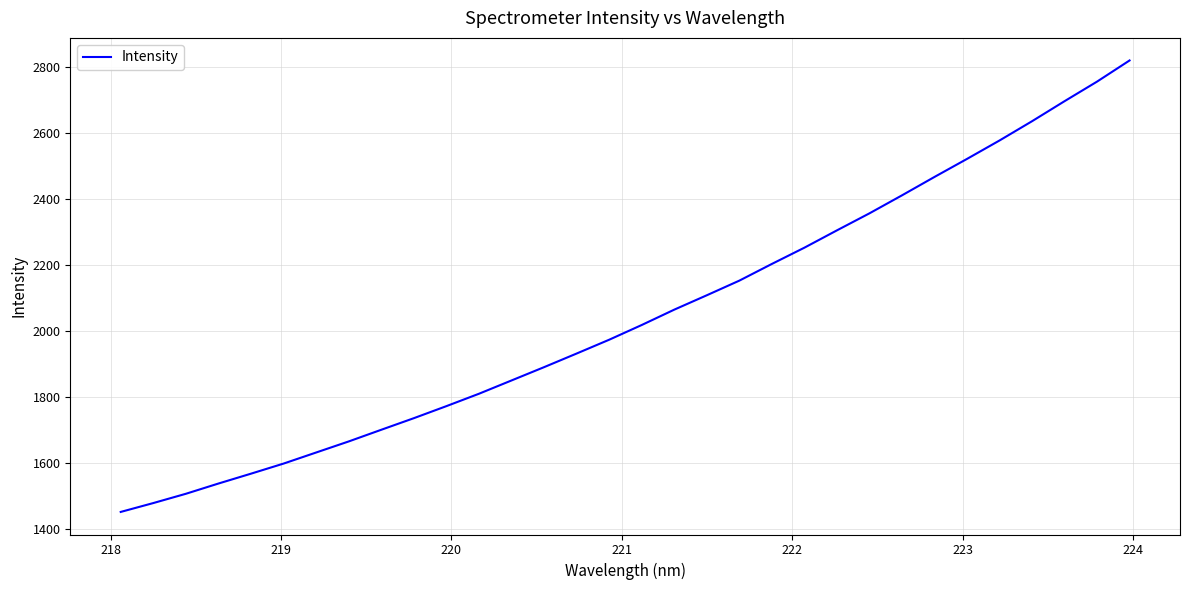

Count the number of values greater than 2017.

16